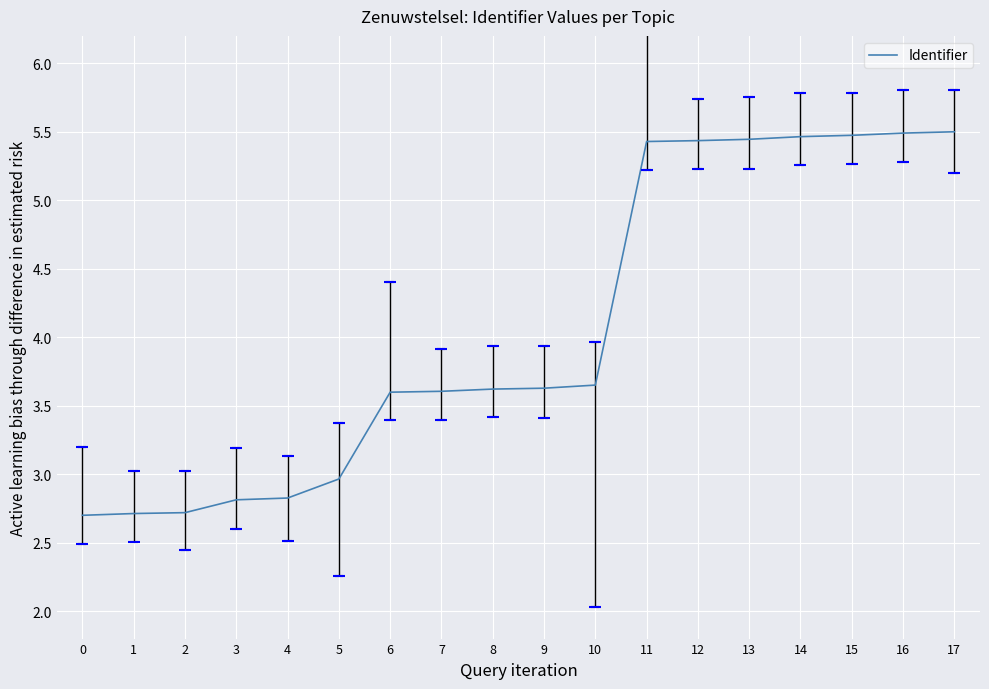

How many values are between 2 and 5?

11